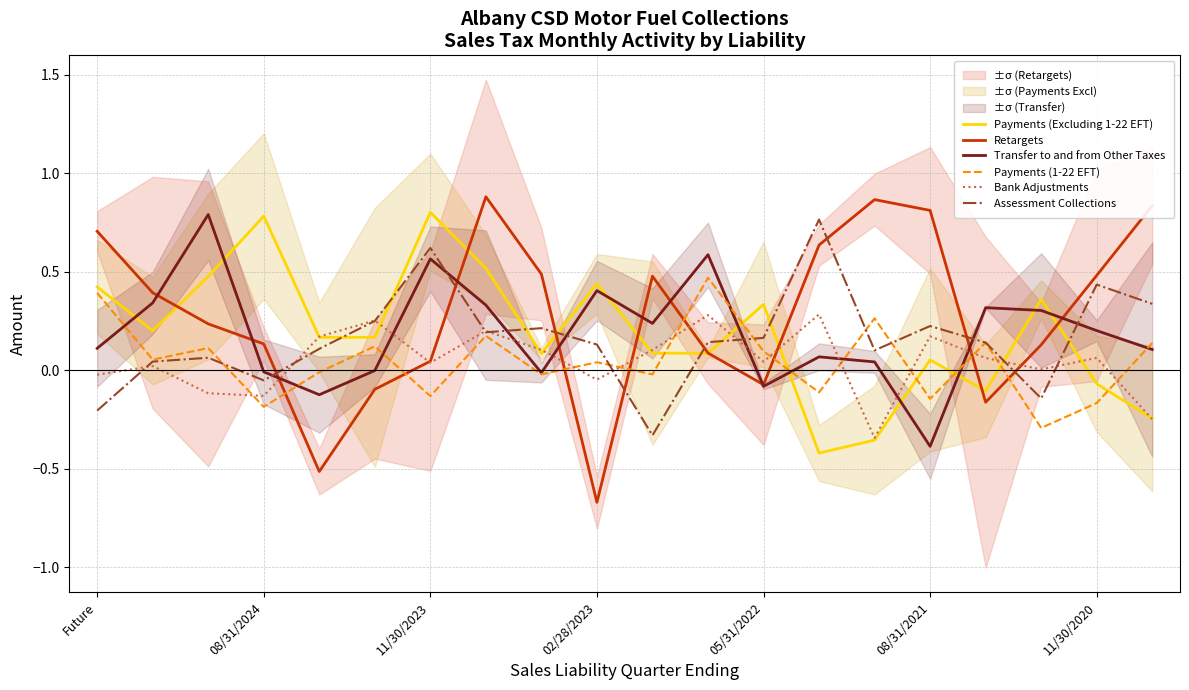

What is the maximum value for Bank Adjustments?

0.3